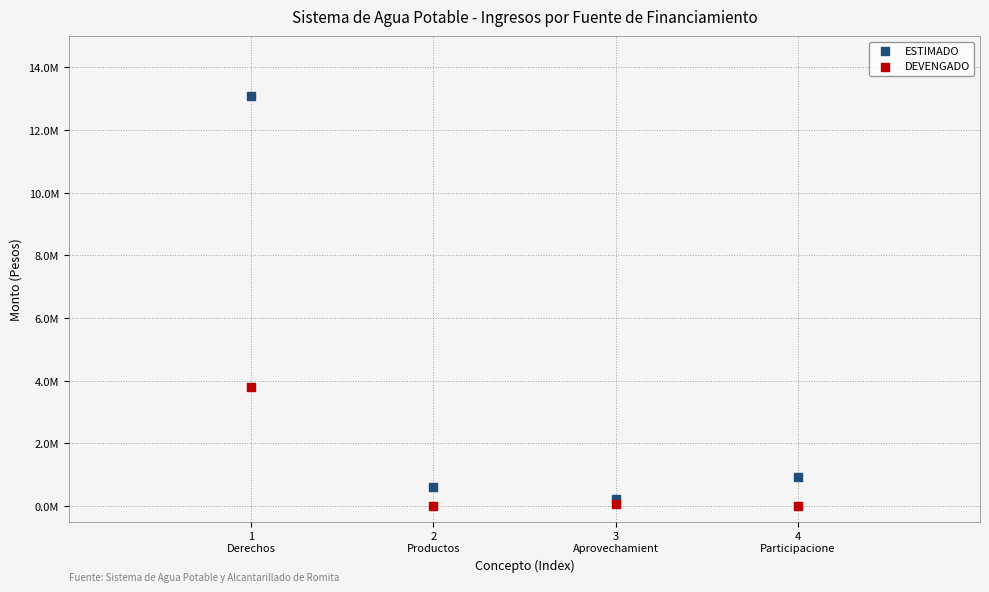

Which series contains the lowest Y value?

DEVENGADO